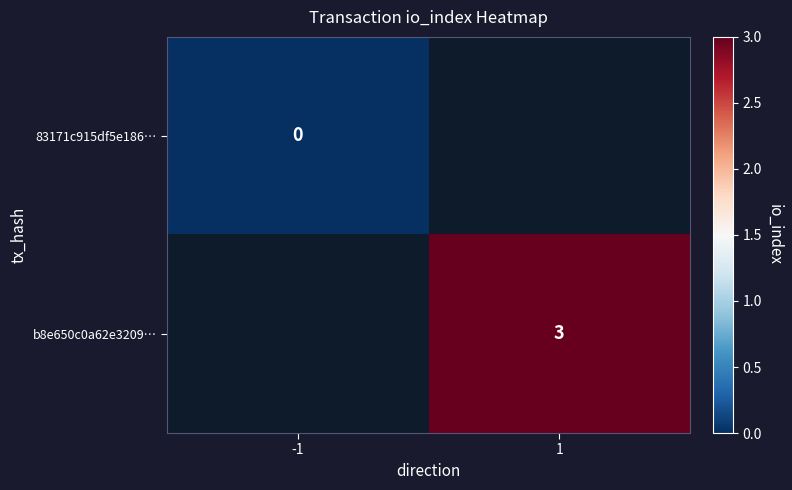

The value of b8e650c0a62e3209… at 1 is 3. True or false?

True